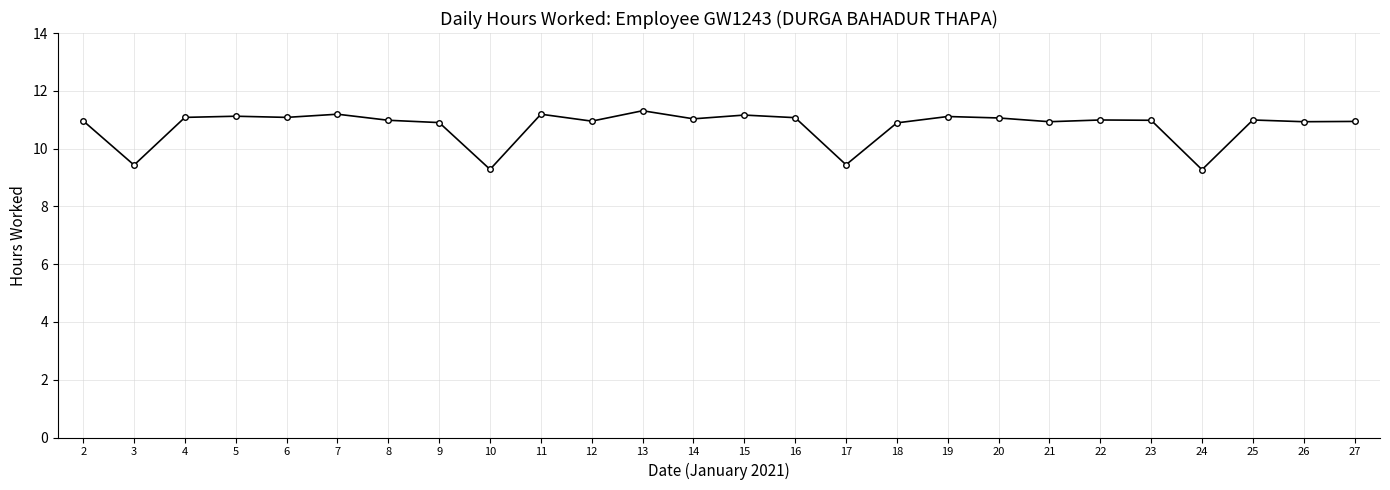

True or false: the data shows 13.9 at 24.

False